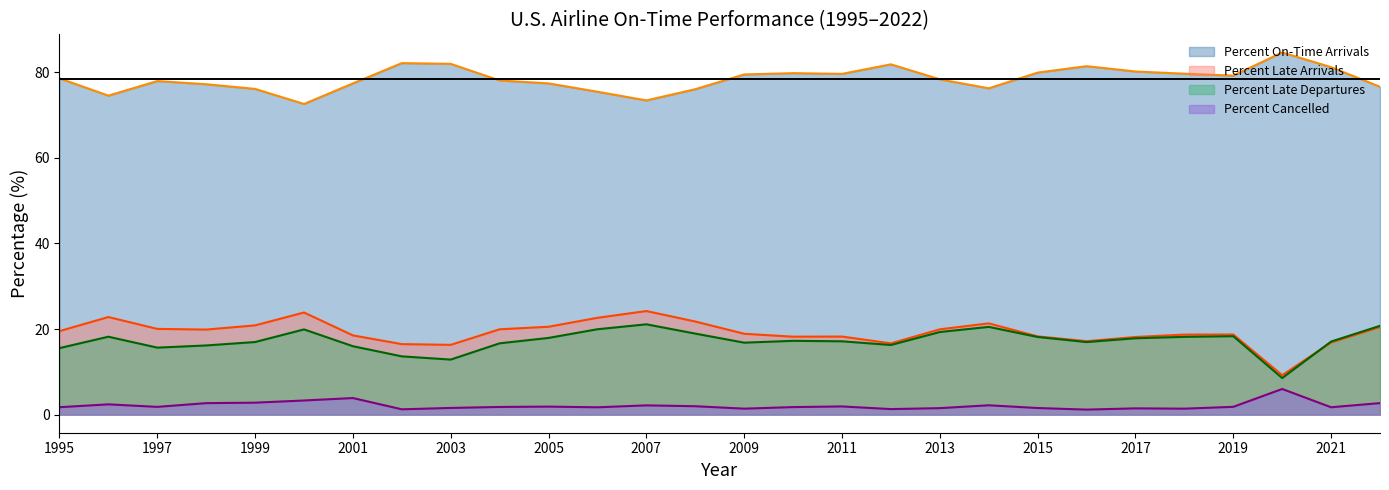

What is the spread (max minus min) of values at 2021?

79.5